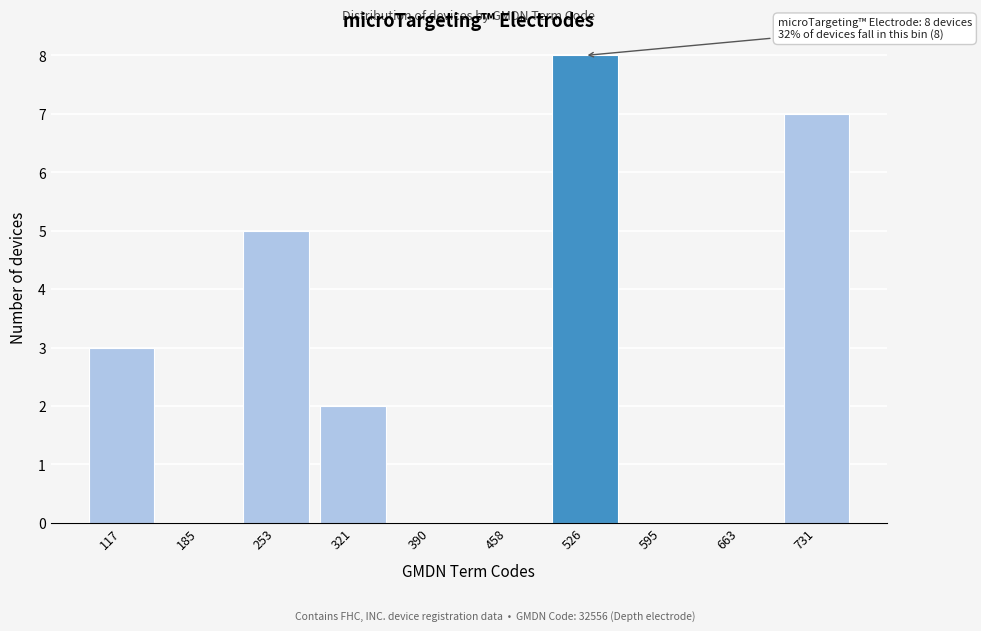

Reading left to right, extract all data points from this chart.

117=3	185=0	253=5	321=2	390=0	458=0	526=8	595=0	663=0	731=7